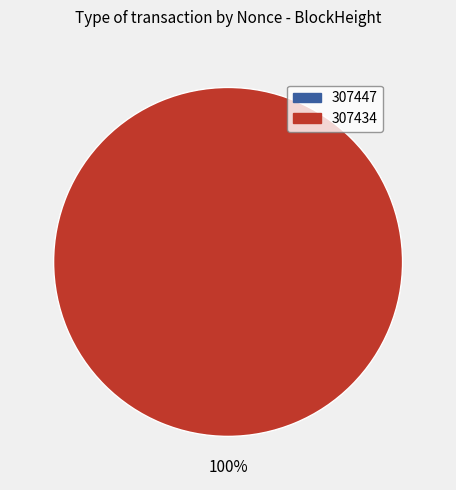

True or false: 307447 accounts for 10% of the total.

False